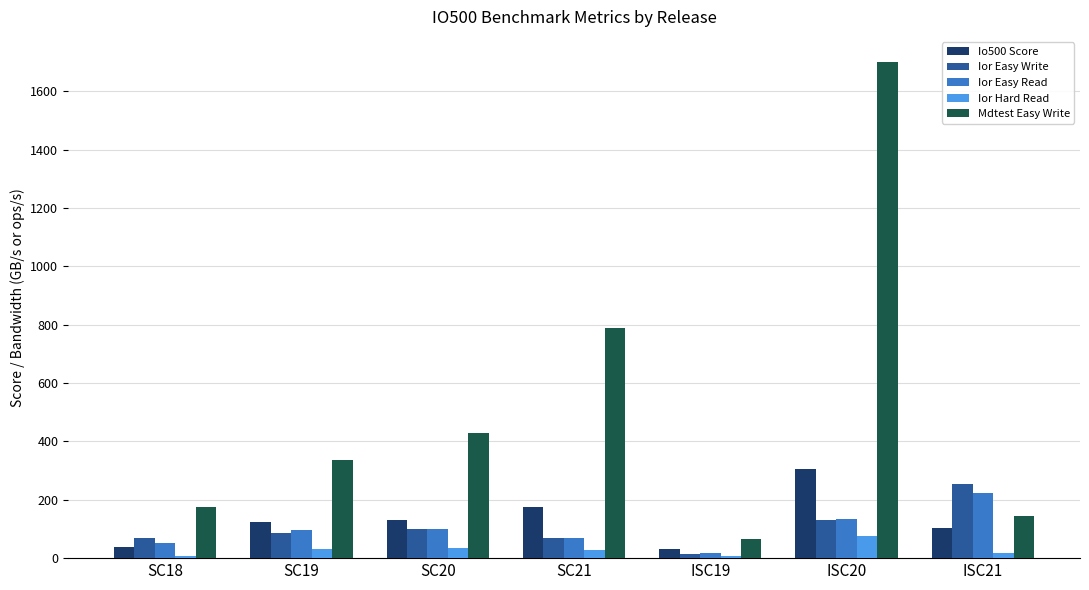

What is the sum of the Ior Hard Read values at SC19 and ISC21?

49.3